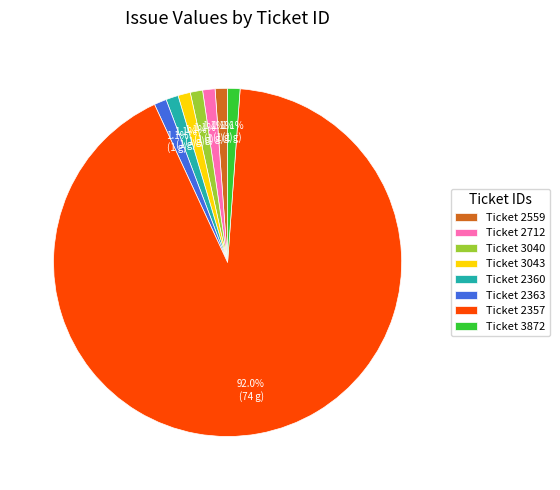

Which slice is the largest?

Ticket 2357